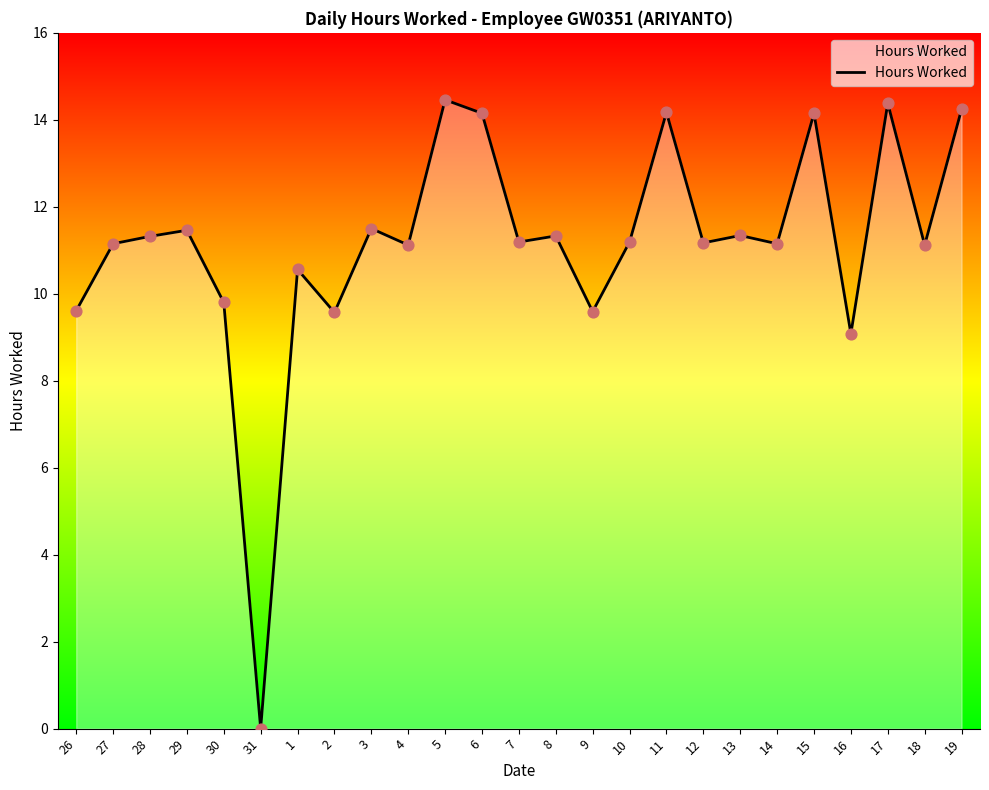

Approximately how many times larger is the value at 14 compared to 9?

1.2